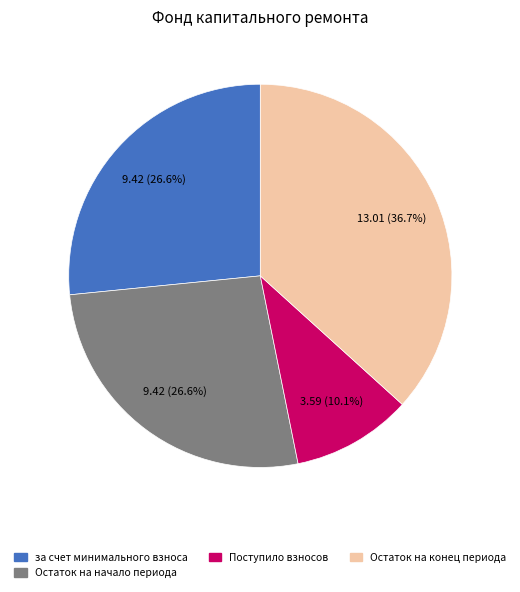

How many segments does this pie chart have?

4